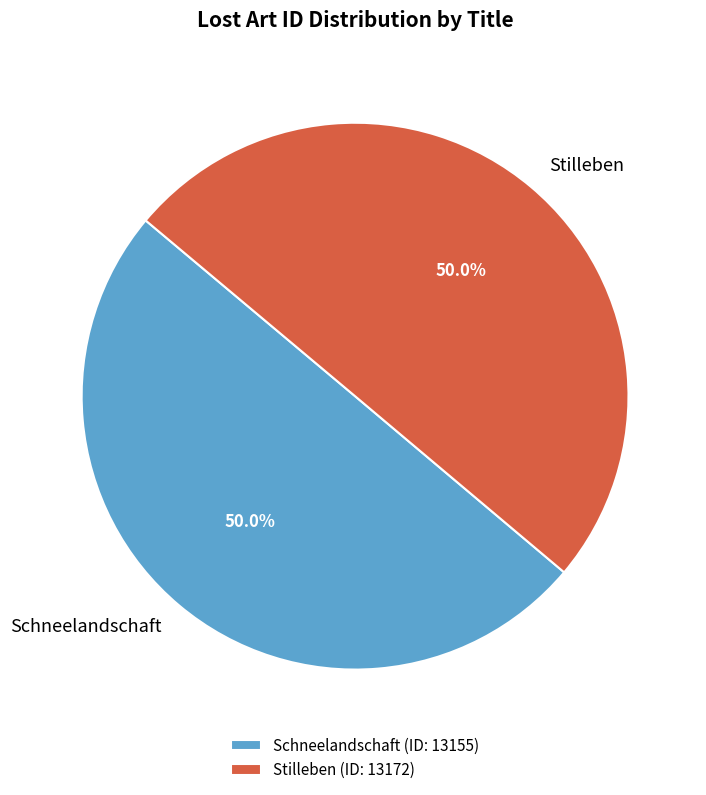

What is the total percentage of Schneelandschaft and Stilleben?

100.0%